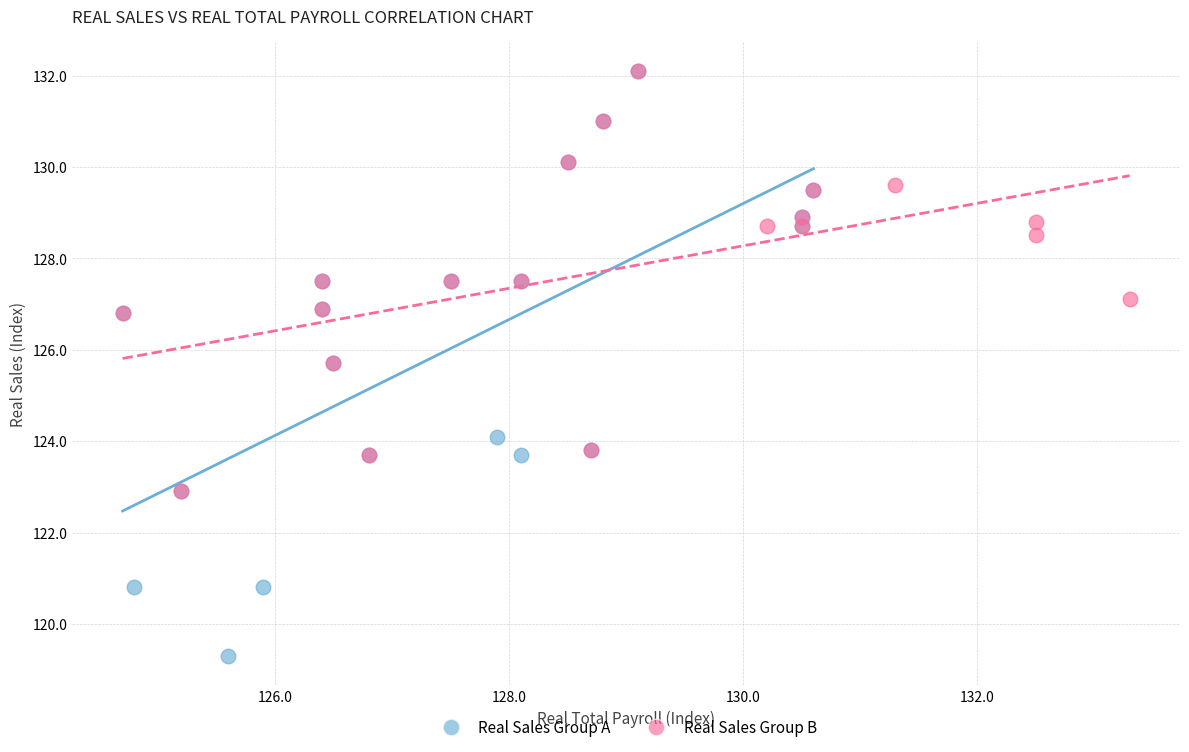

What are all the series names shown in the legend?

Real Sales Group A, Real Sales Group B